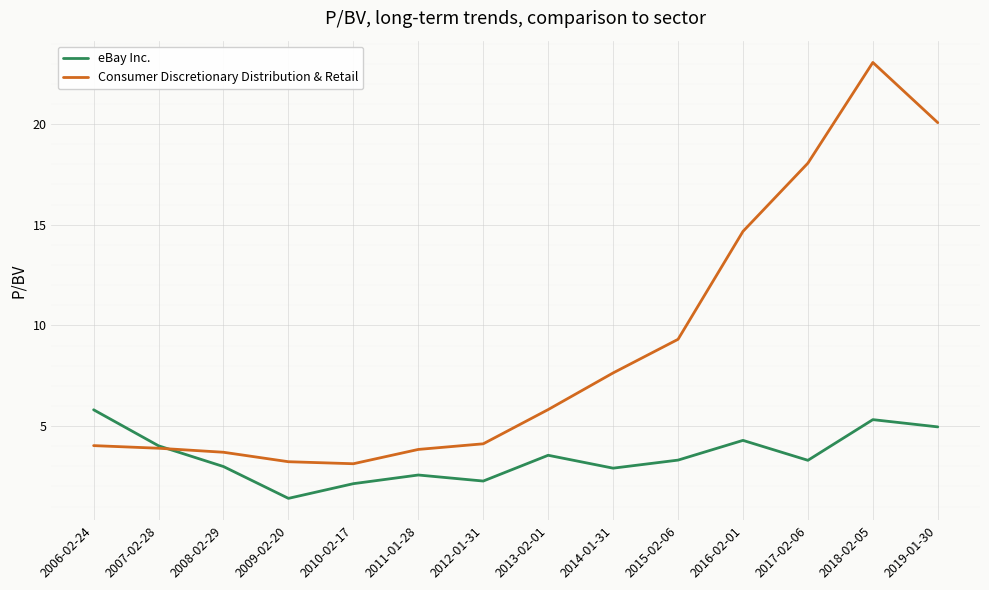

What is the maximum value shown in the chart?

23.1